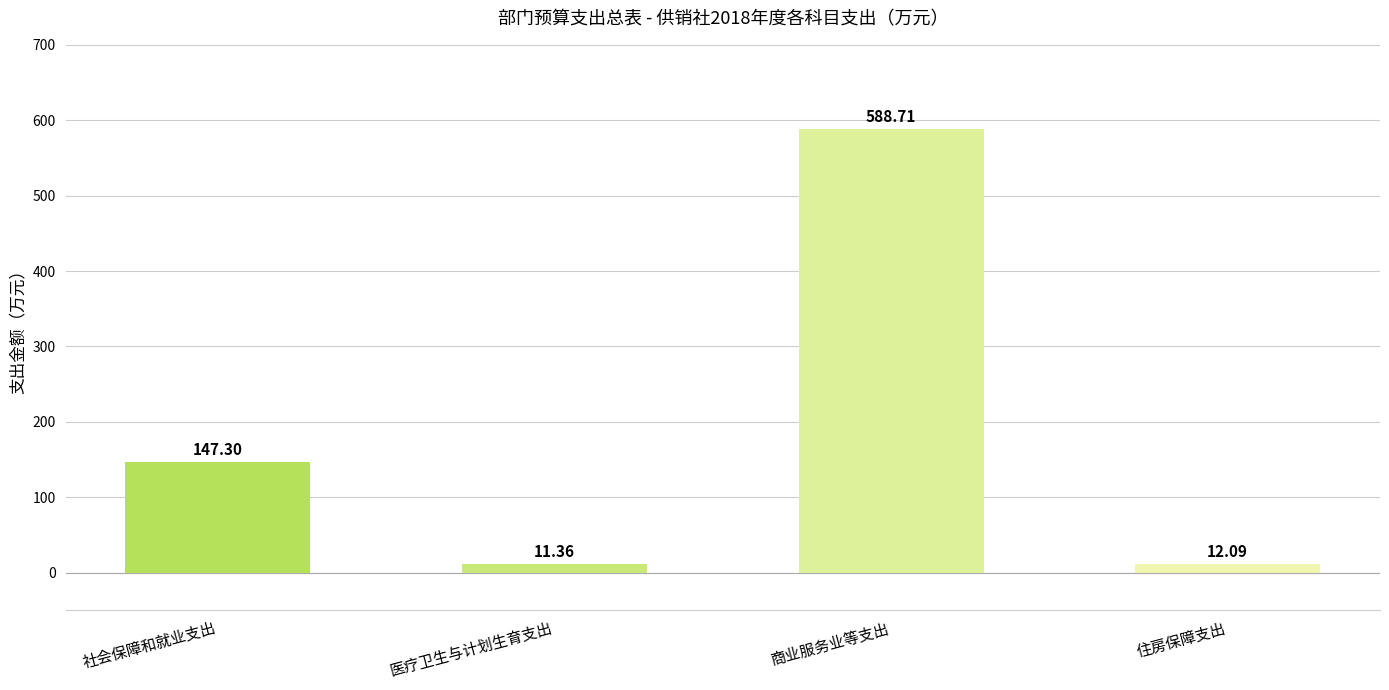

Where is the data nearest to the value 300?

社会保障和就业支出